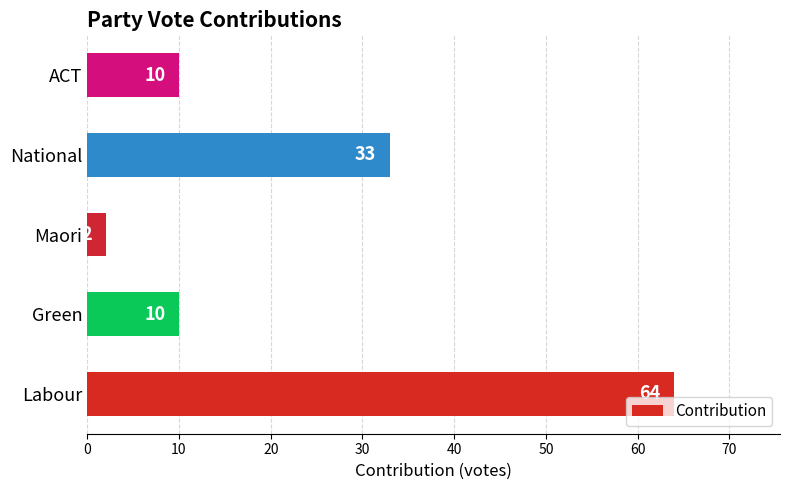

At which category does the chart reach its minimum across all series?

Maori